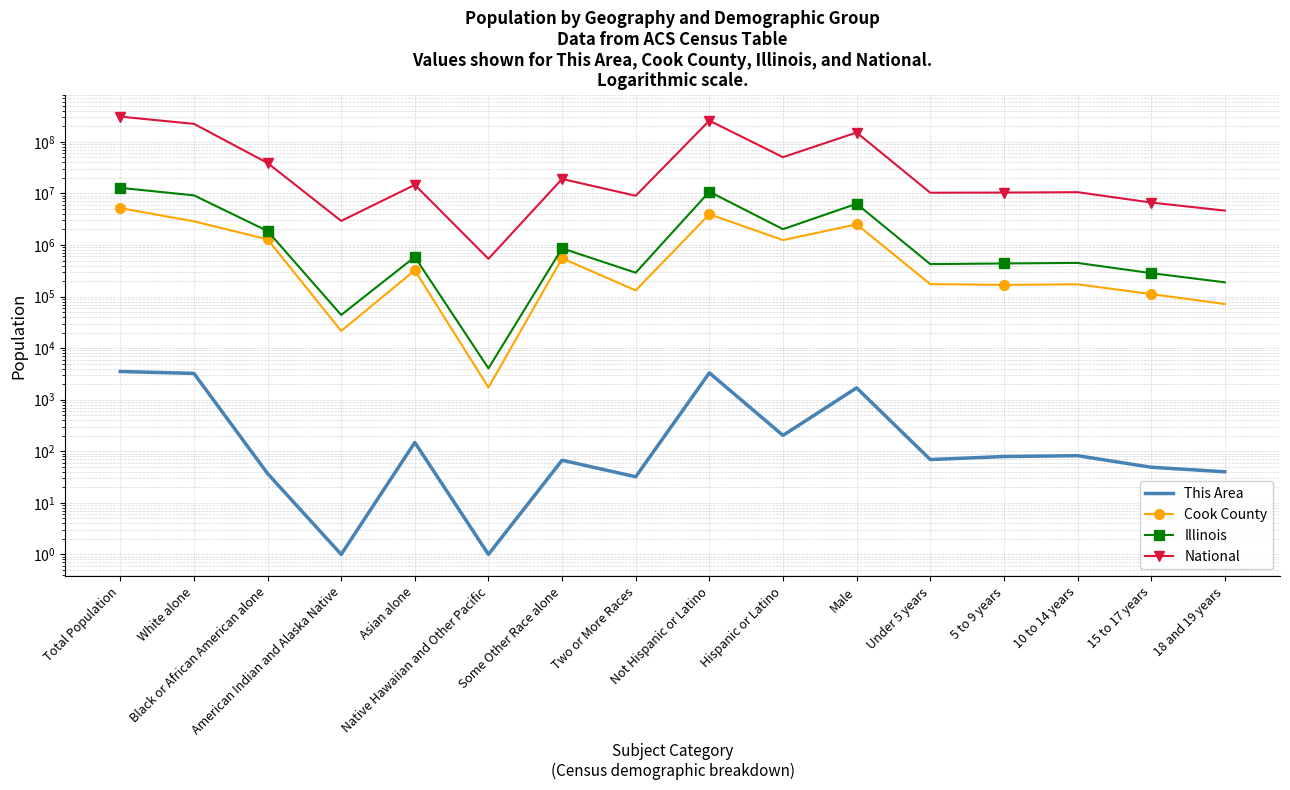

Which label corresponds to the largest value in the chart?

Total Population